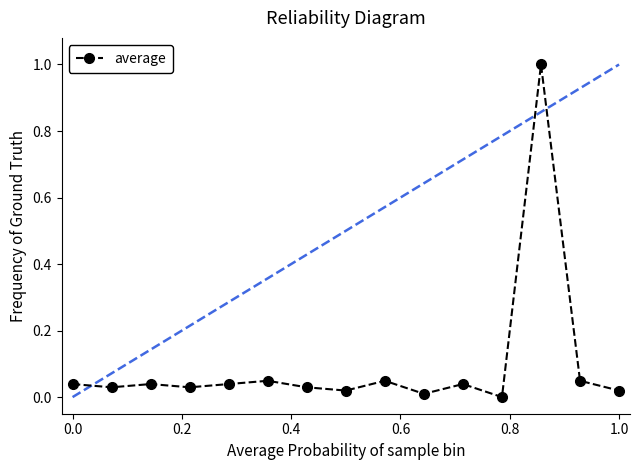

How many interior local valleys (lower than both neighbors) does the data have?

5